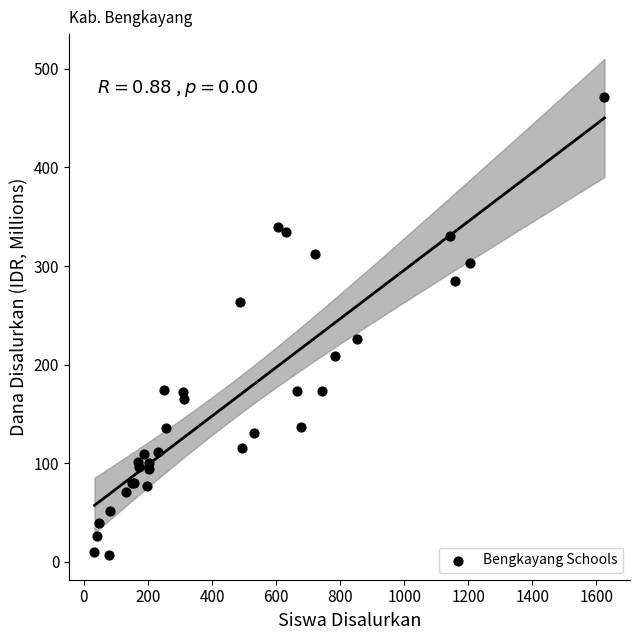

What Y value in the scatter plot is closest to 239?

225.7